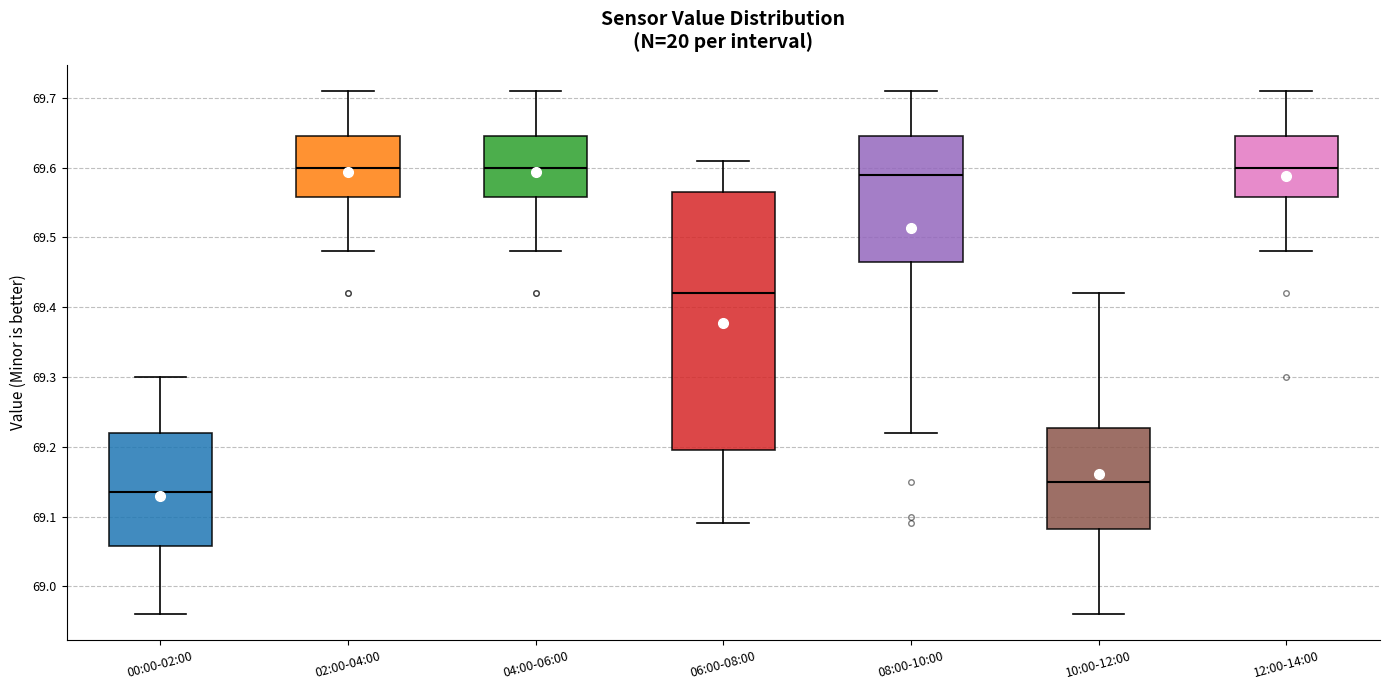

Comparing the boxes themselves (not the whiskers), which one is the tallest?

06:00-08:00